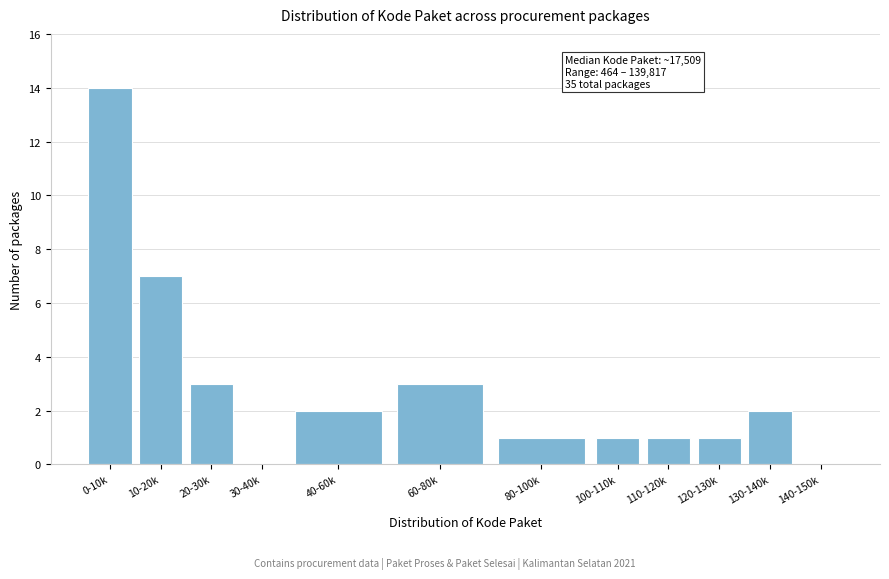

Reading left to right, extract all data points from this chart.

0-10k=14	10-20k=7	20-30k=3	30-40k=0	40-60k=2	60-80k=3	80-100k=1	100-110k=1	110-120k=1	120-130k=1	130-140k=2	140-150k=0